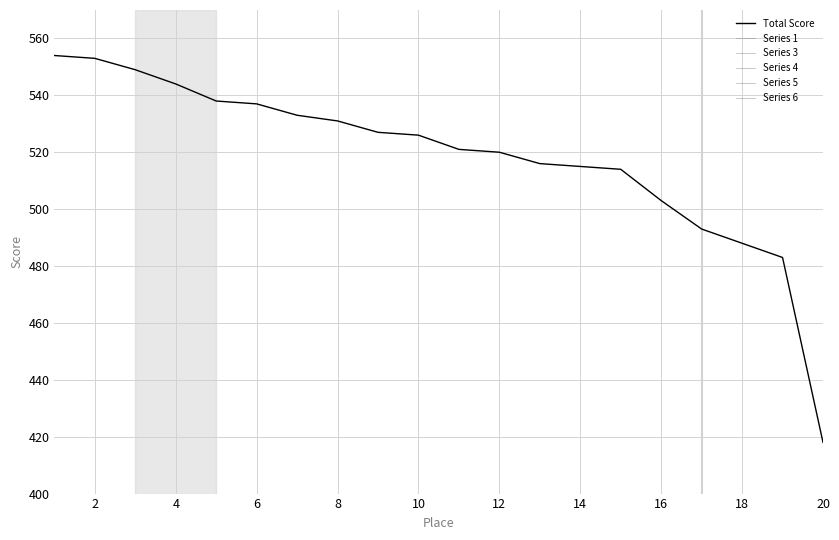

Is it true that Total Score equals 520 at 12?

True